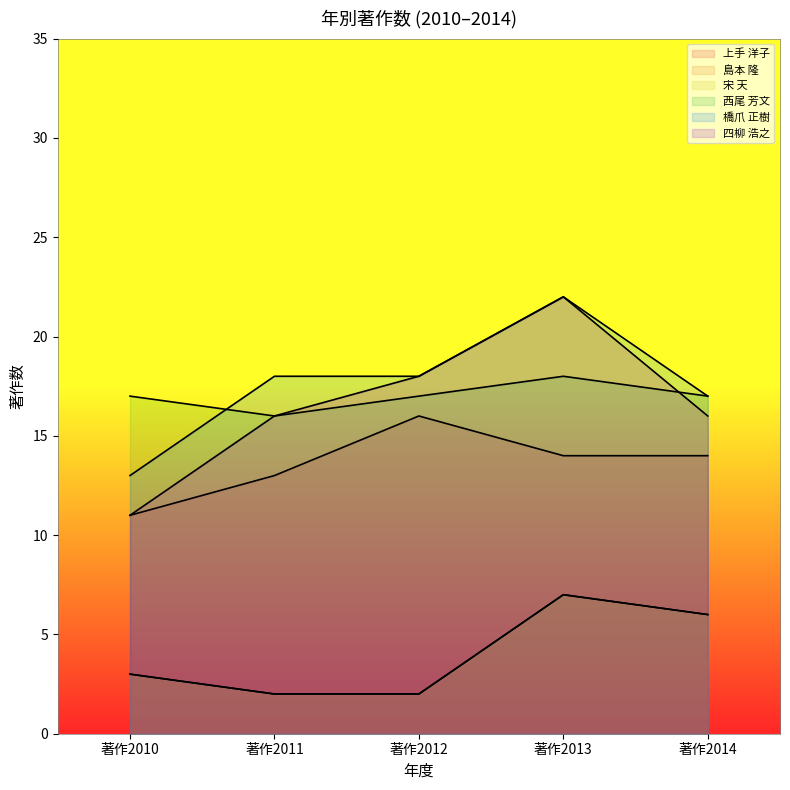

Reading right to left, what are all the values shown in this chart?

上手 洋子: 著作2014=14	著作2013=14	著作2012=16	著作2011=13	著作2010=11
島本 隆: 著作2014=6	著作2013=7	著作2012=2	著作2011=2	著作2010=3
宋 天: 著作2014=6	著作2013=7	著作2012=2	著作2011=2	著作2010=3
西尾 芳文: 著作2014=17	著作2013=18	著作2012=17	著作2011=16	著作2010=17
橋爪 正樹: 著作2014=17	著作2013=22	著作2012=18	著作2011=18	著作2010=13
四柳 浩之: 著作2014=16	著作2013=22	著作2012=18	著作2011=16	著作2010=11